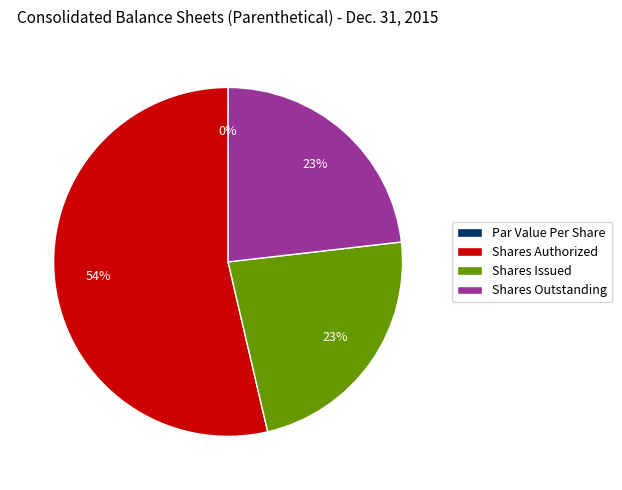

Which category has the biggest portion of the pie?

Common Stock, Shares Authorized